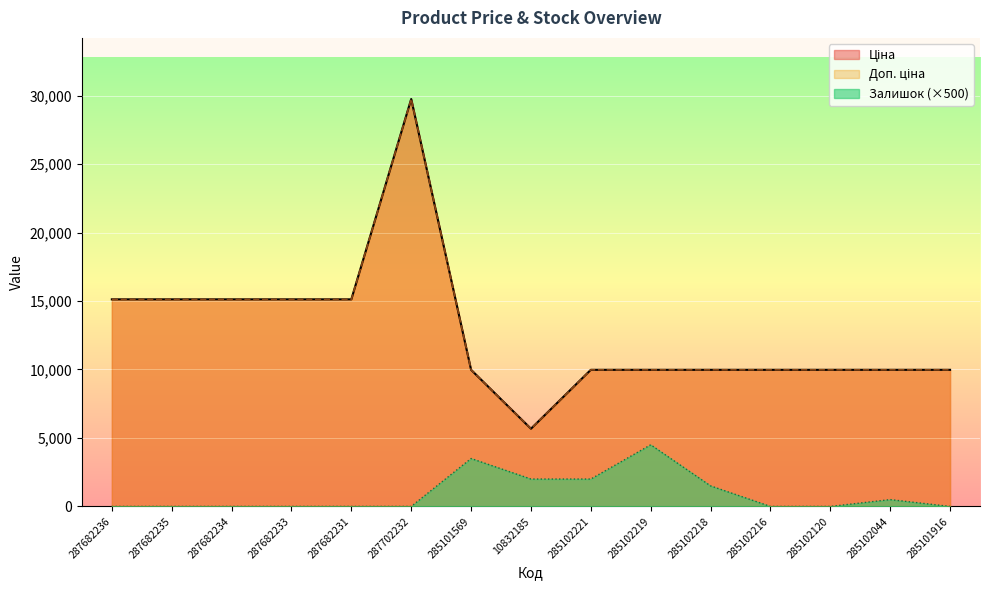

What position from the right is 285101569?

9